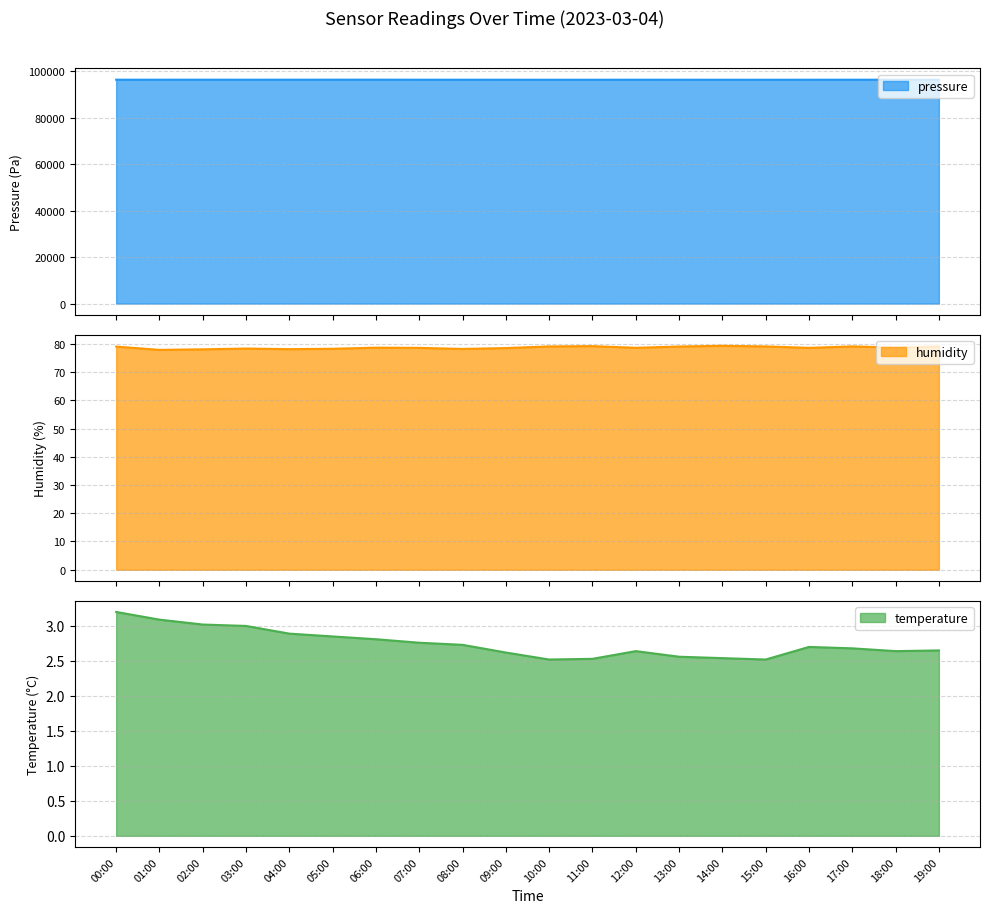

The temperature series shows 4.3 at 13:00. True or false?

False